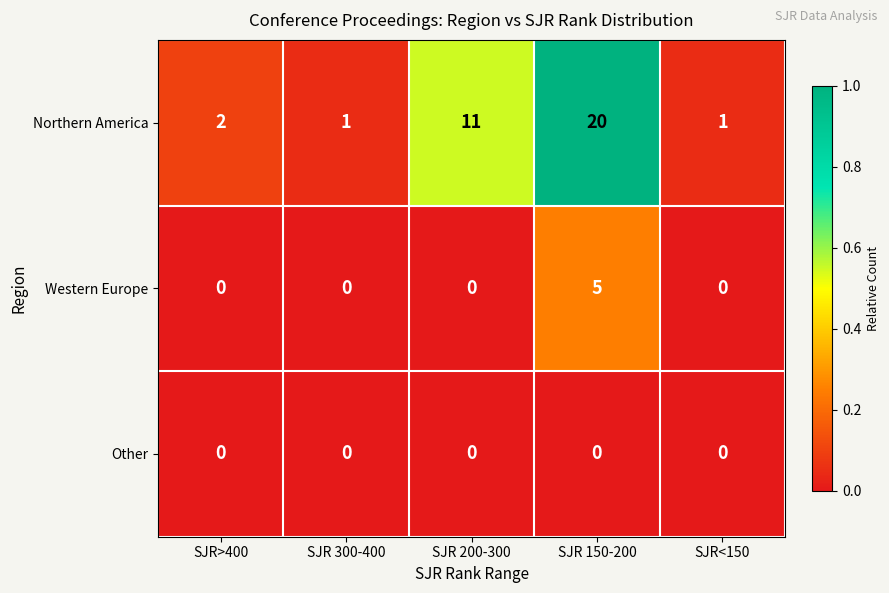

Reading left to right, what are all the values shown in this chart?

Northern America: SJR>400=2	SJR 300-400=1	SJR 200-300=11	SJR 150-200=20	SJR<150=1
Western Europe: SJR>400=0	SJR 300-400=0	SJR 200-300=0	SJR 150-200=5	SJR<150=0
Other: SJR>400=0	SJR 300-400=0	SJR 200-300=0	SJR 150-200=0	SJR<150=0